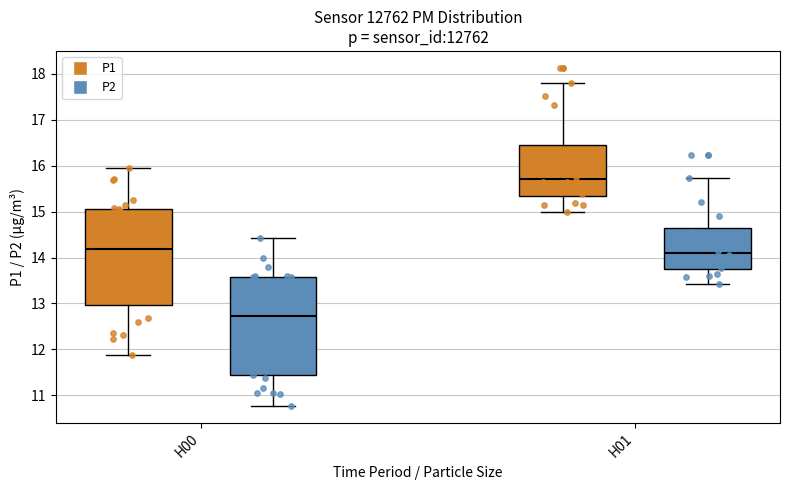

Reading left to right, transcribe this box plot: for each box, give where its median line is, the range the box spans, and where its two whiskers end, as read against the y-axis. The values are not printed on the chart, so give them approximately, as read against the axis.

H00 (P1): median 14.2, box 13.0 to 15.1, whiskers 11.9 to 16.0
H00 (P2): median 12.7, box 11.4 to 13.6, whiskers 10.8 to 14.4
H01 (P1): median 15.7, box 15.3 to 16.4, whiskers 15.0 to 17.8
H01 (P2): median 14.1, box 13.7 to 14.6, whiskers 13.4 to 15.7